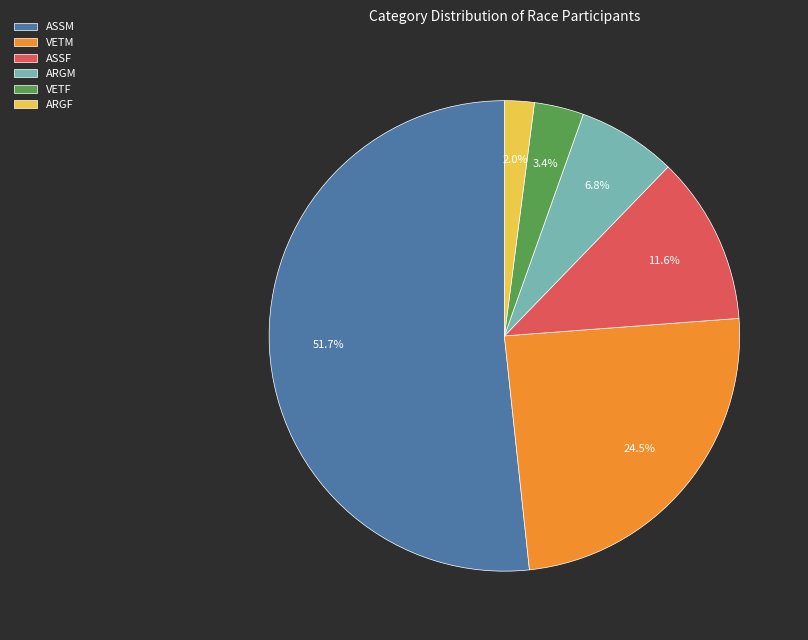

To the nearest percent, what is the combined percentage of VETM and VETF?

28%